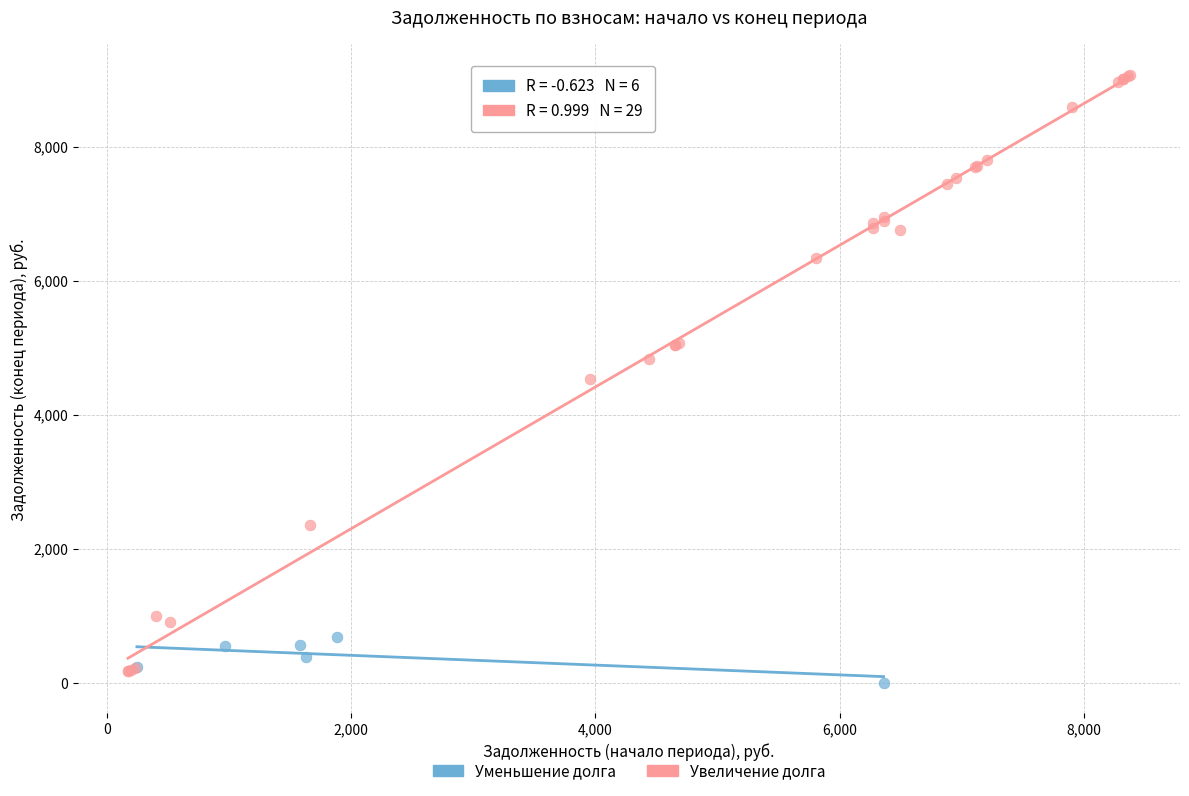

Which series reaches the maximum Y coordinate?

Увеличение долга